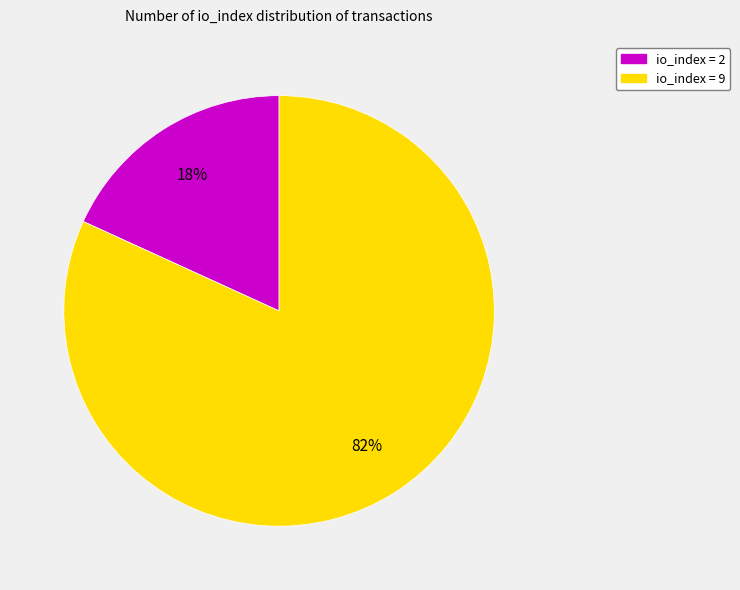

Does io_index = 9 represent more than half of the total?

Yes